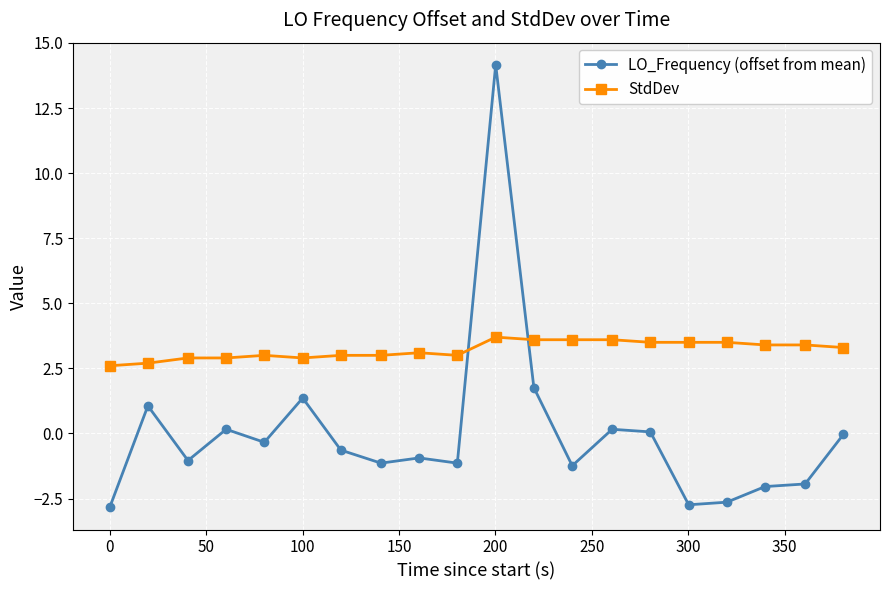

What is the minimum value shown in the chart?

-2.8